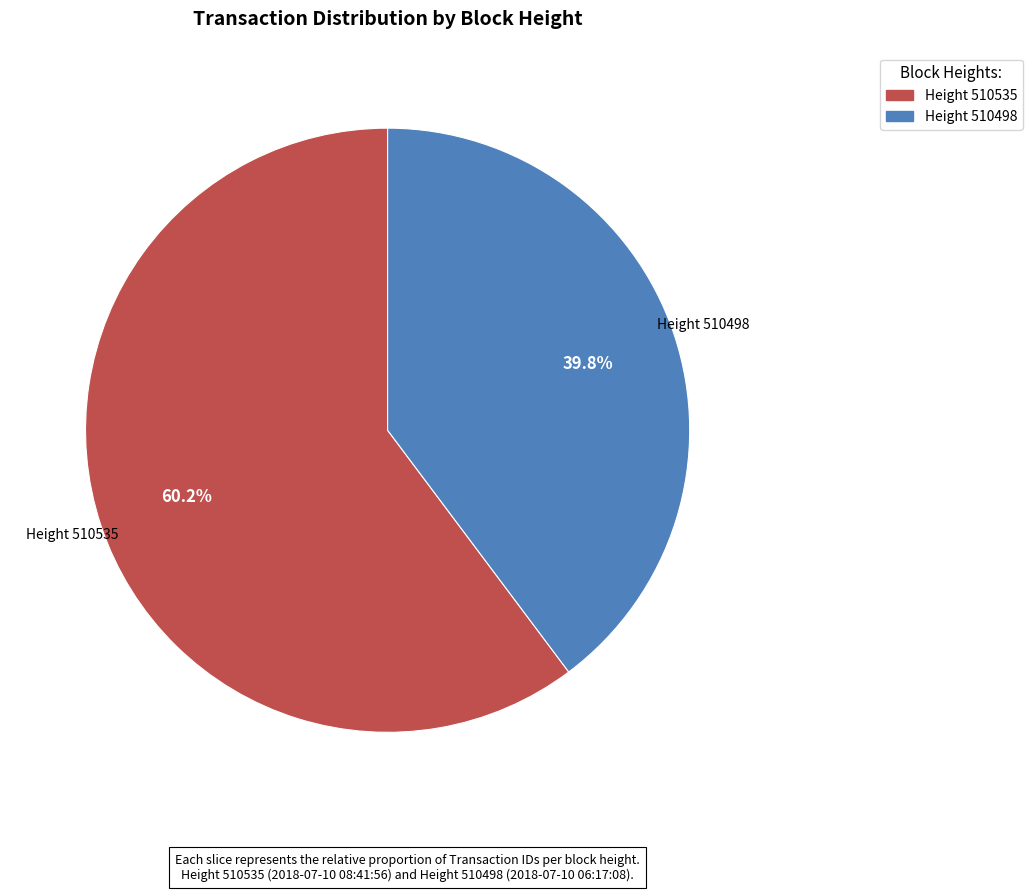

To the nearest percent, what is the difference between the largest and smallest slice percentages?

20%